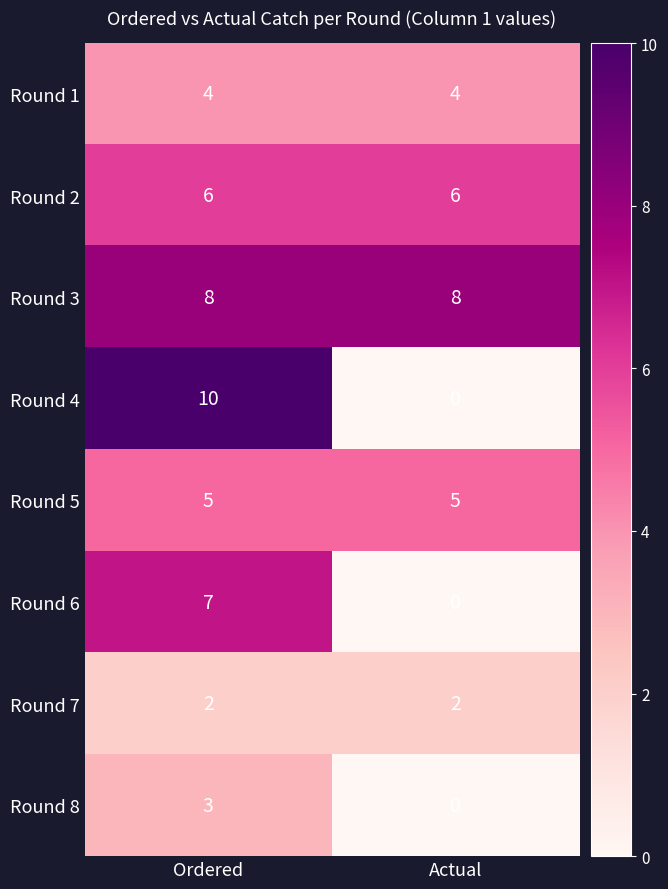

Which category has the lowest value across all series?

Actual